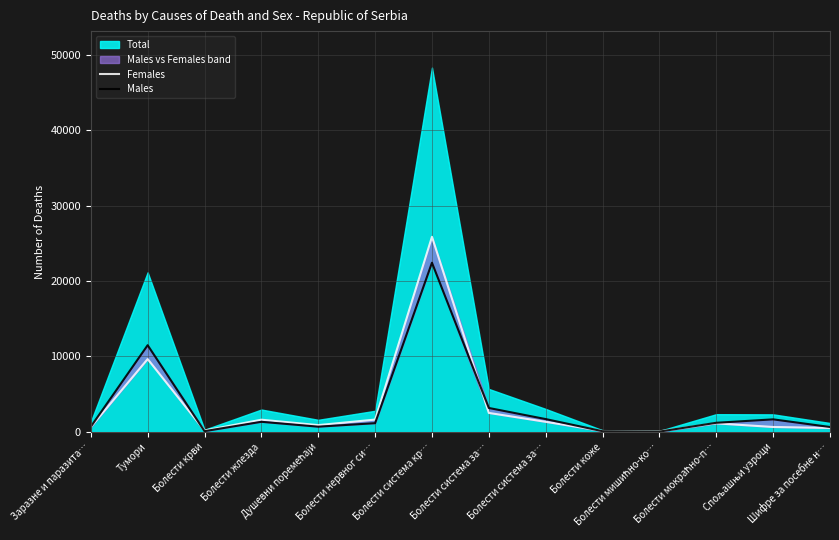

After their last crossing, which series has the higher values: Females or Males?

Males